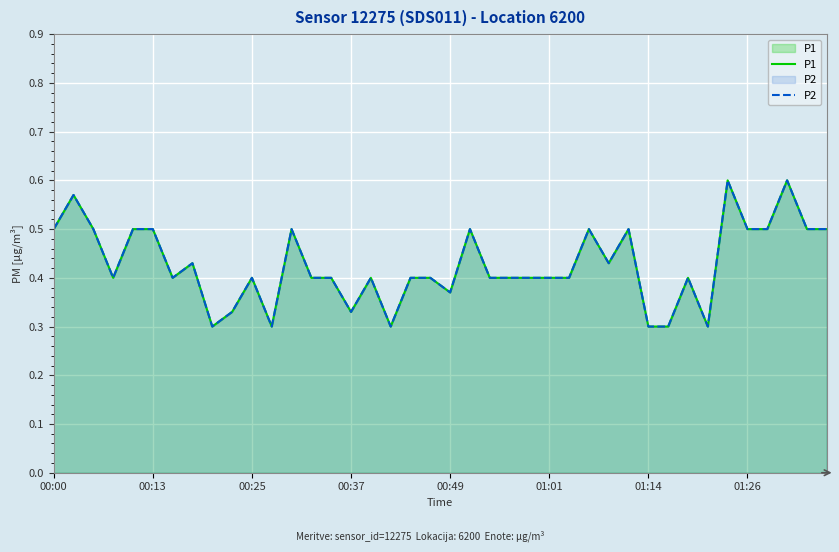

How many lines are shown in the chart?

2